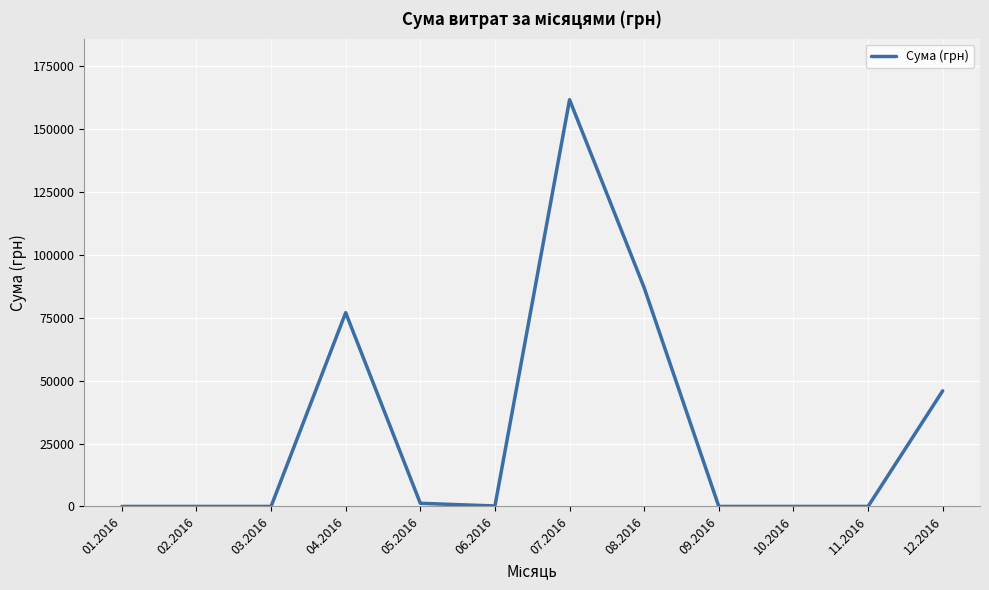

Which category has the highest value across all series?

07.2016